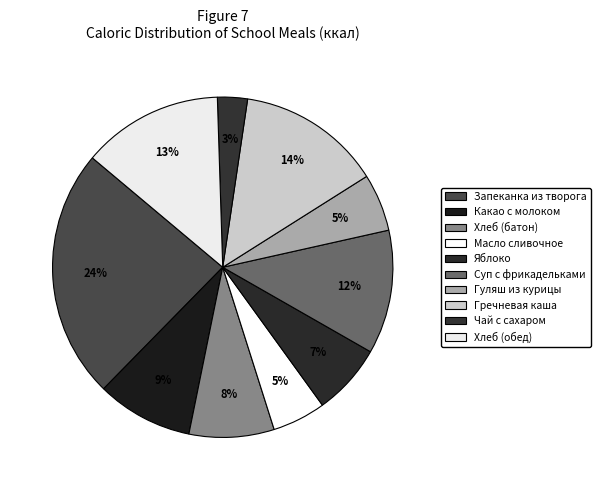

Which slice is the smallest?

Чай с сахаром